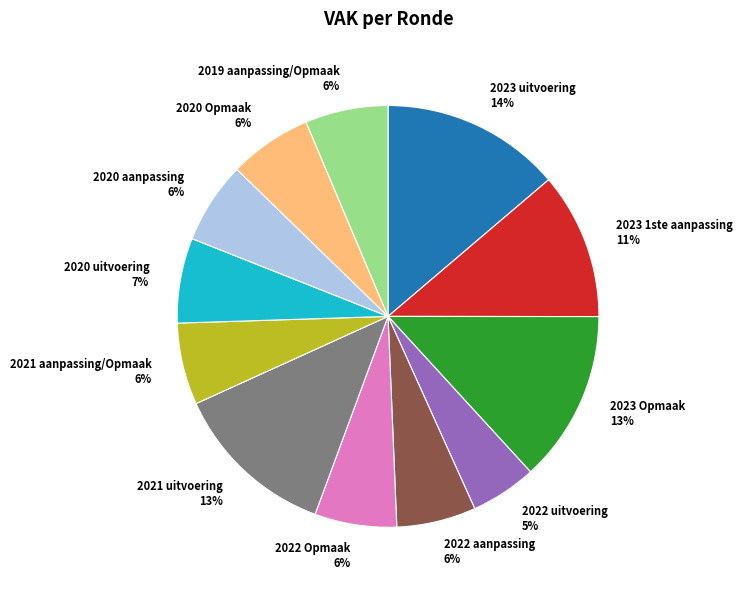

Which has a higher value, 2023 Opmaak 13% or 2022 Opmaak 6%?

2023 Opmaak 13%